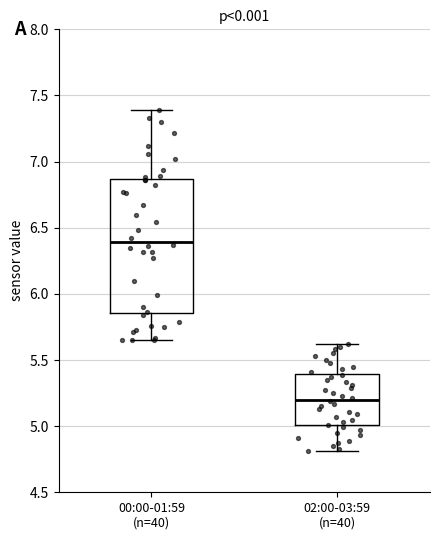

Which box is the tallest, from its lower edge to its upper edge?

00:00-01:59 (n=40)